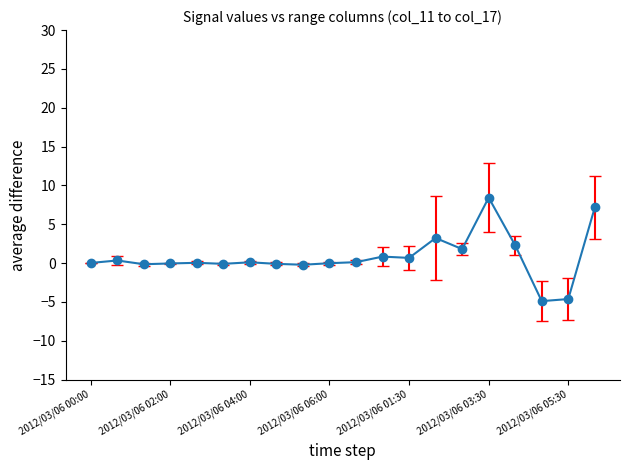

What is the difference between the maximum and minimum values?

13.3